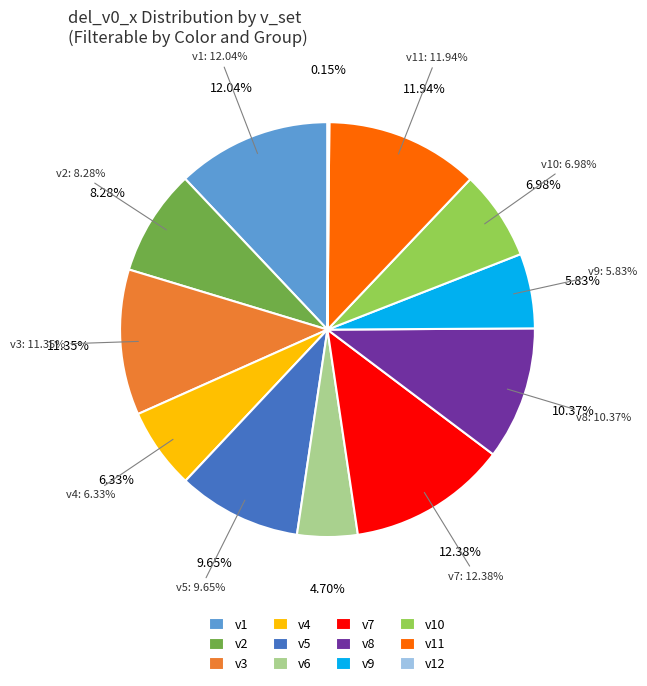

What percentage is NOT represented by v9?

94.2%